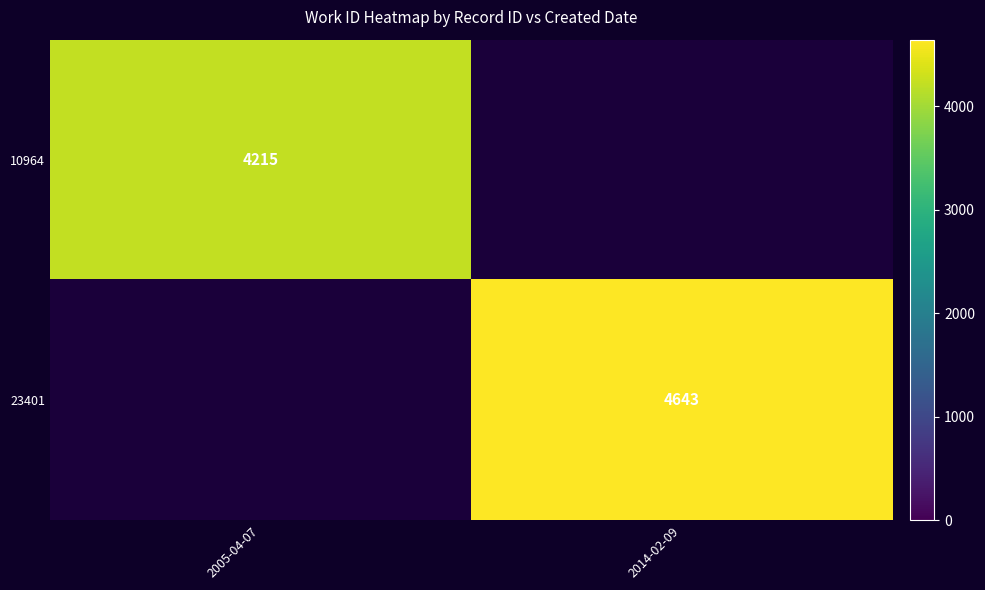

The 10964 series shows 1724.1 at 2005-04-07. True or false?

False